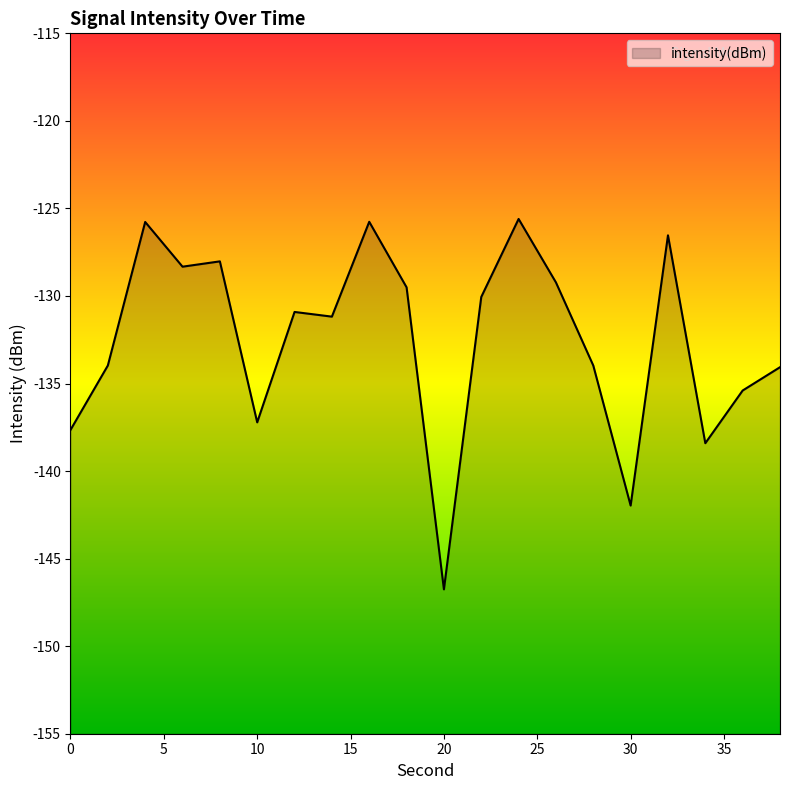

Count the number of data series in this chart.

1